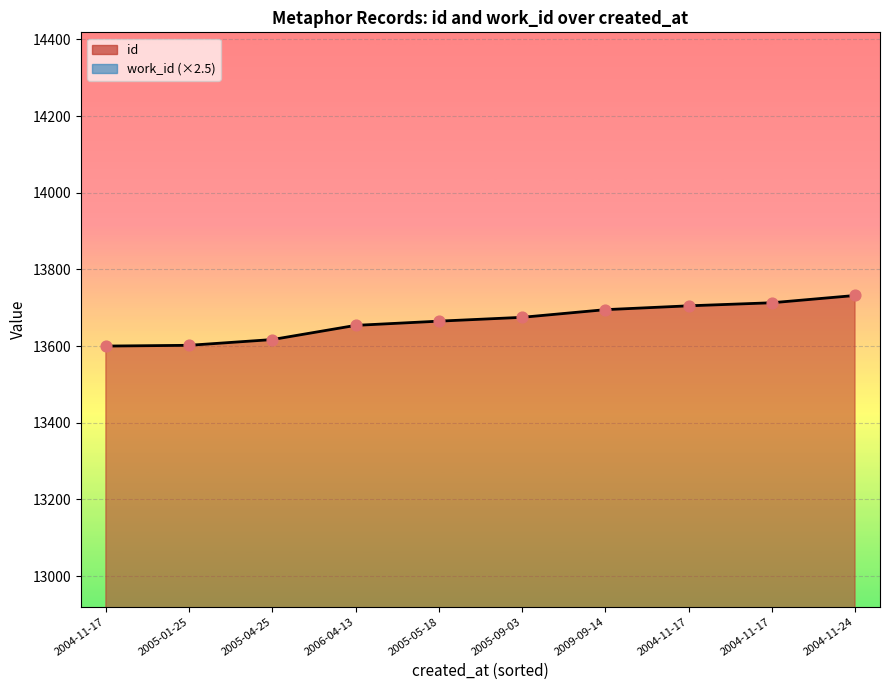

Which series has the largest total across all categories?

id